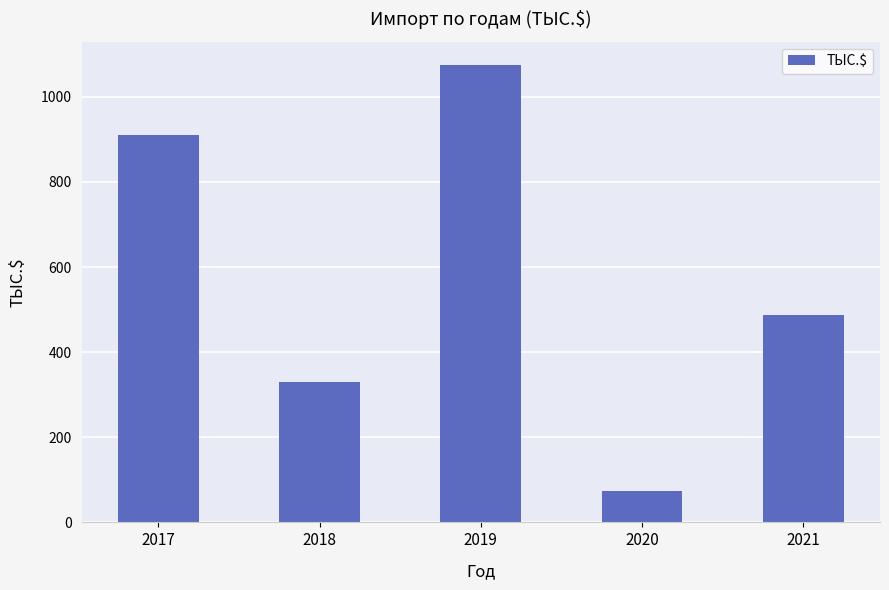

Is it true that the value at 2020 is 110.1?

False